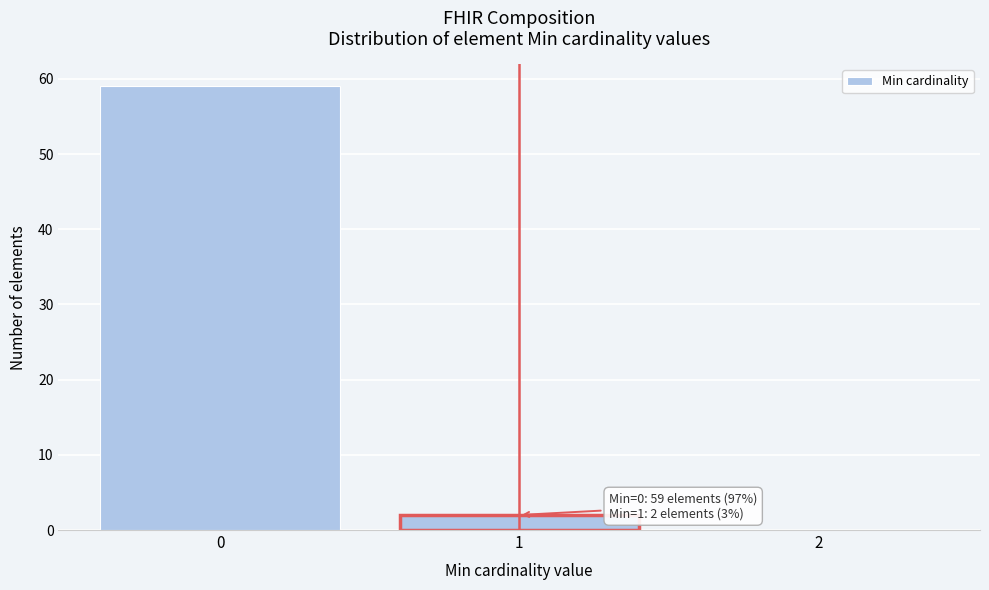

Which range on the x-axis has the tallest bar?

-0.5 to 0.5